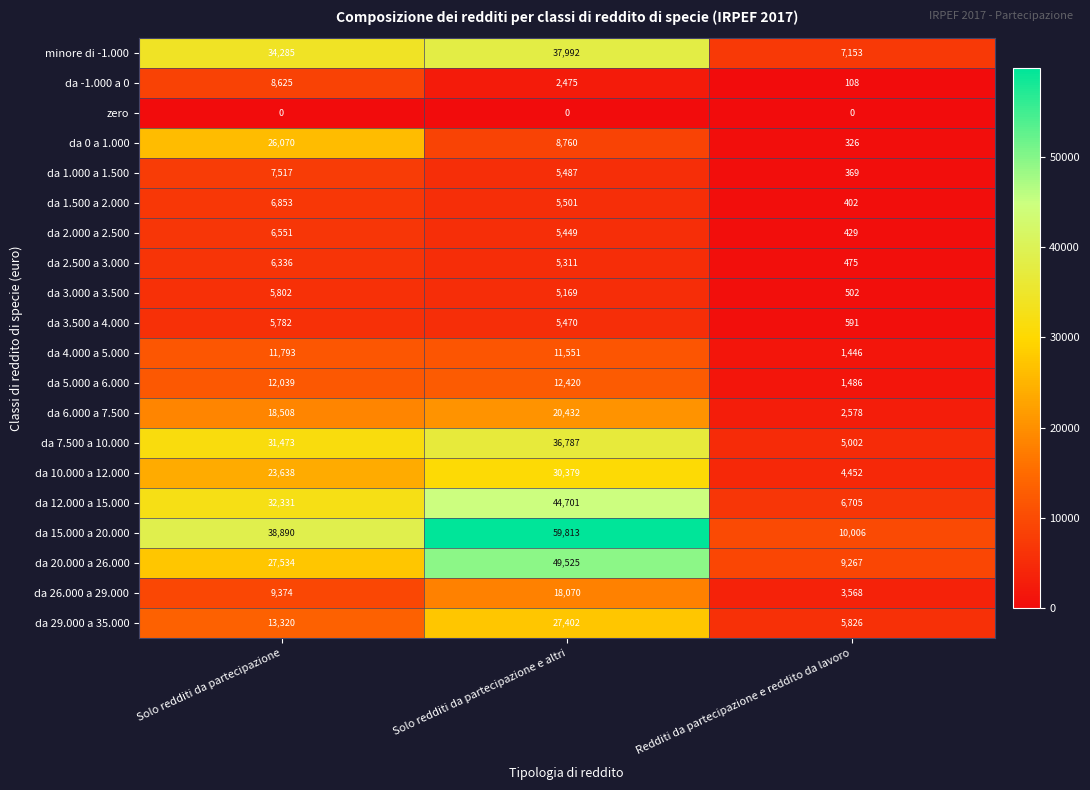

Count the number of categories in the chart.

3